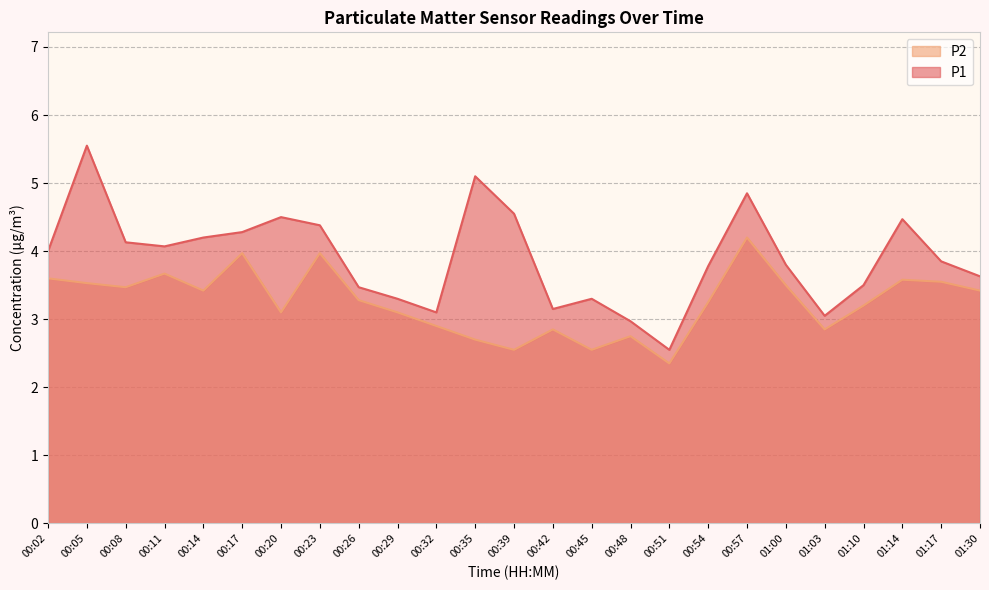

Reading right to left, list all the values displayed in this chart.

P1: 01:30=3.6	01:17=3.9	01:14=4.5	01:10=3.5	01:03=3.0	01:00=3.8	00:57=4.8	00:54=3.8	00:51=2.5	00:48=3.0	00:45=3.3	00:42=3.1	00:39=4.5	00:35=5.1	00:32=3.1	00:29=3.3	00:26=3.5	00:23=4.4	00:20=4.5	00:17=4.3	00:14=4.2	00:11=4.1	00:08=4.1	00:05=5.5	00:02=4.0
P2: 01:30=3.4	01:17=3.5	01:14=3.6	01:10=3.2	01:03=2.9	01:00=3.5	00:57=4.2	00:54=3.2	00:51=2.4	00:48=2.8	00:45=2.5	00:42=2.9	00:39=2.5	00:35=2.7	00:32=2.9	00:29=3.1	00:26=3.3	00:23=4.0	00:20=3.1	00:17=4.0	00:14=3.4	00:11=3.7	00:08=3.5	00:05=3.5	00:02=3.6